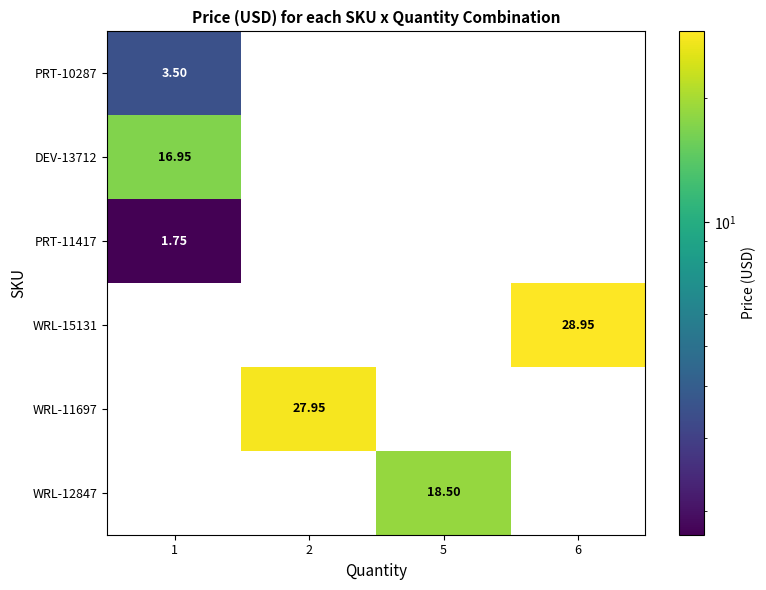

True or false: WRL-15131 has a value of 28.9 at 6.

True